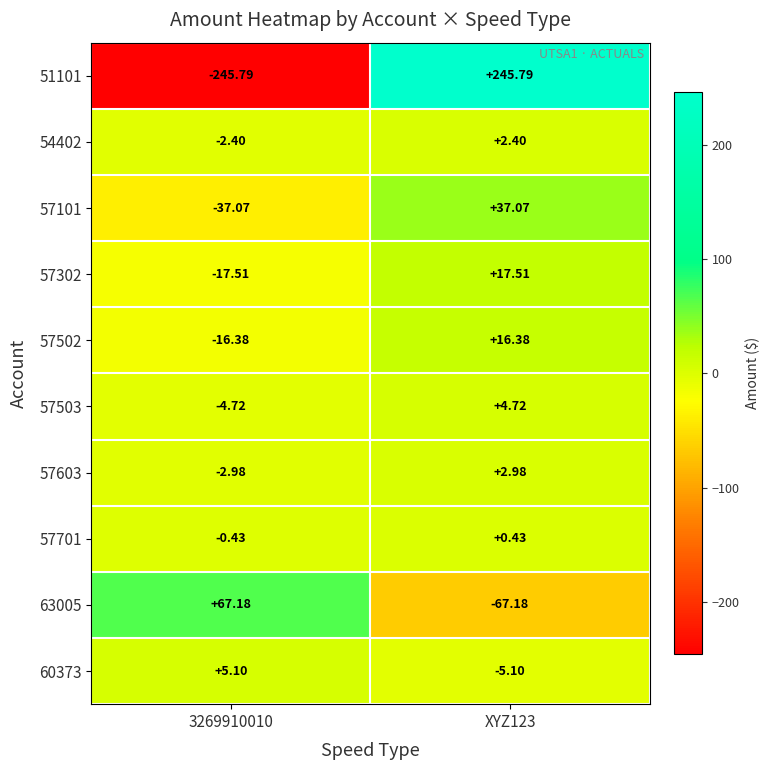

How many values in the 63005 series are below 67?

1